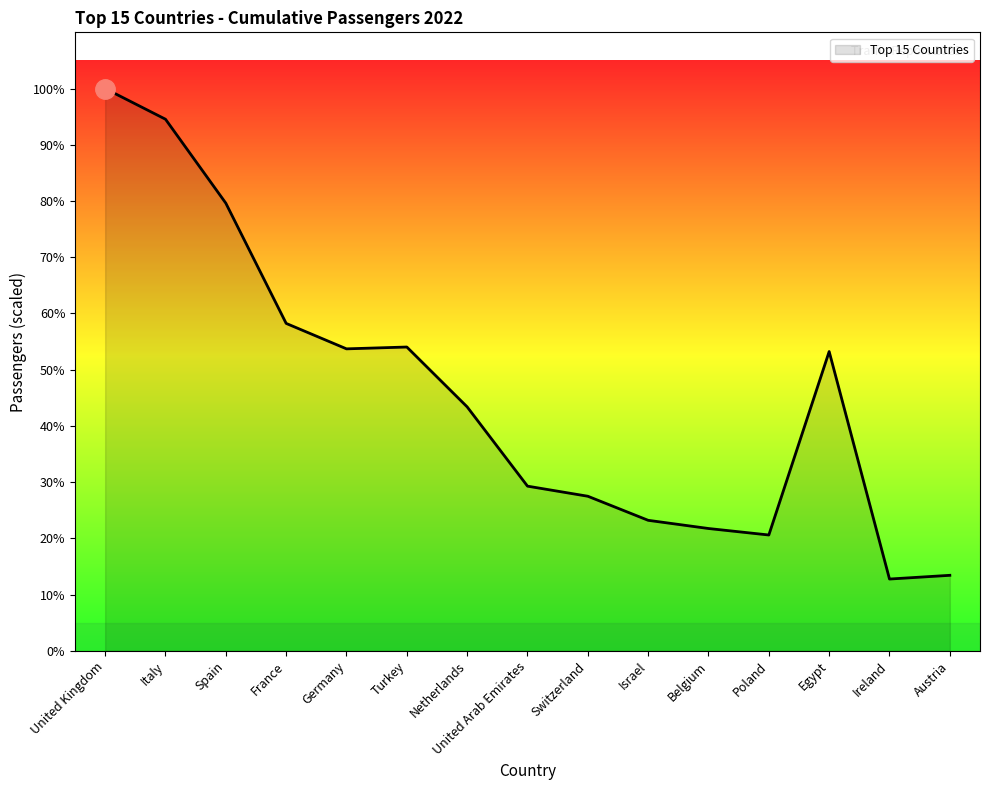

Does the chart have visible grid lines?

No